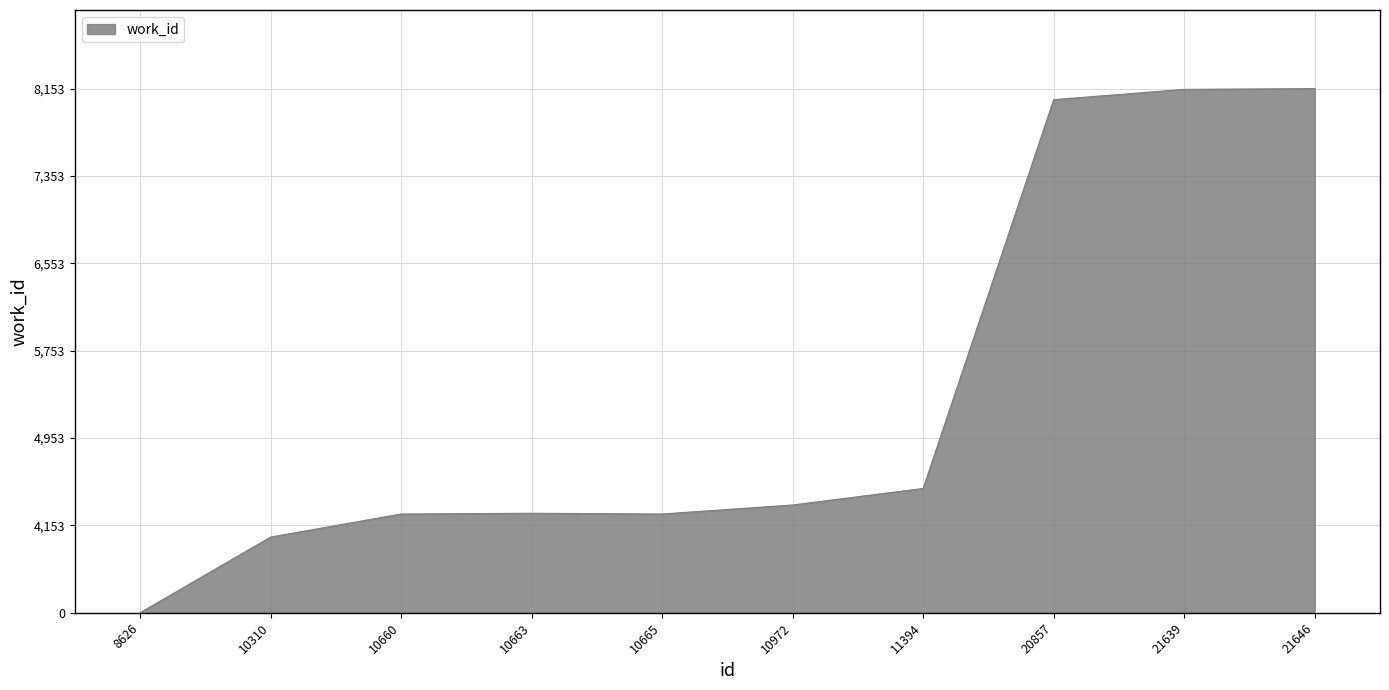

True or false: the data shows 374.9 at 10310.

False